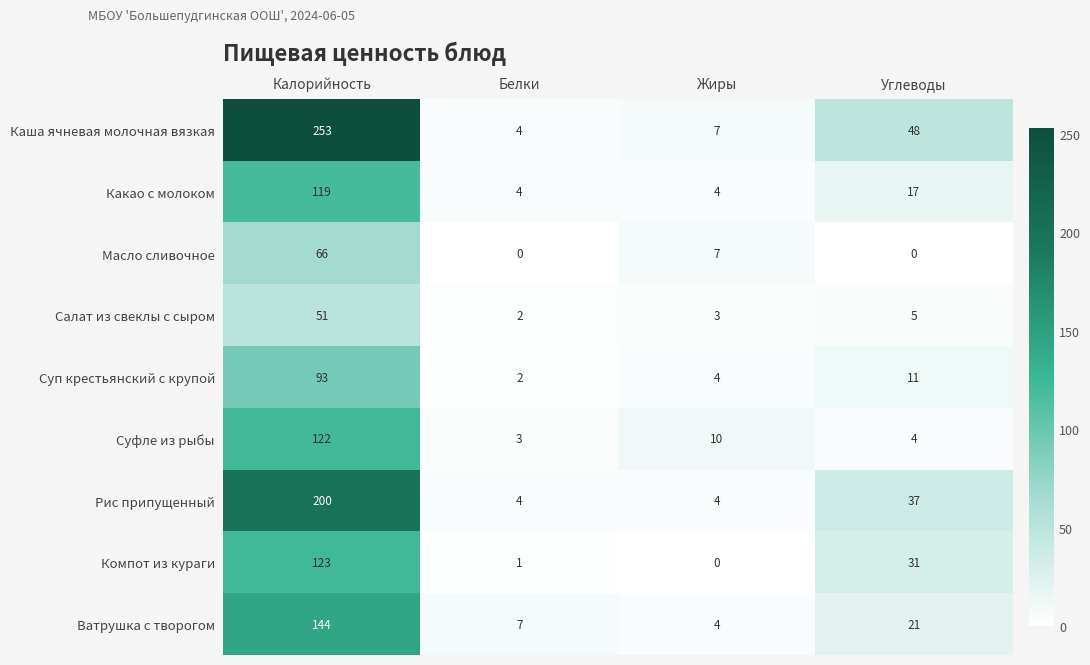

What is the highest value of the Рис припущенный series?

200